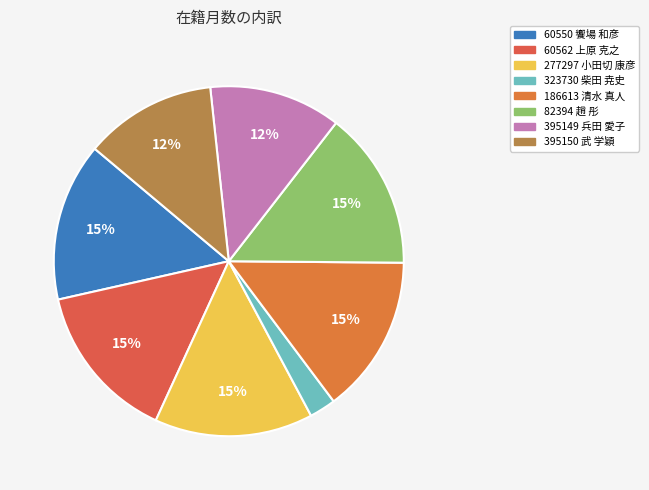

Count the number of slices in the pie.

8